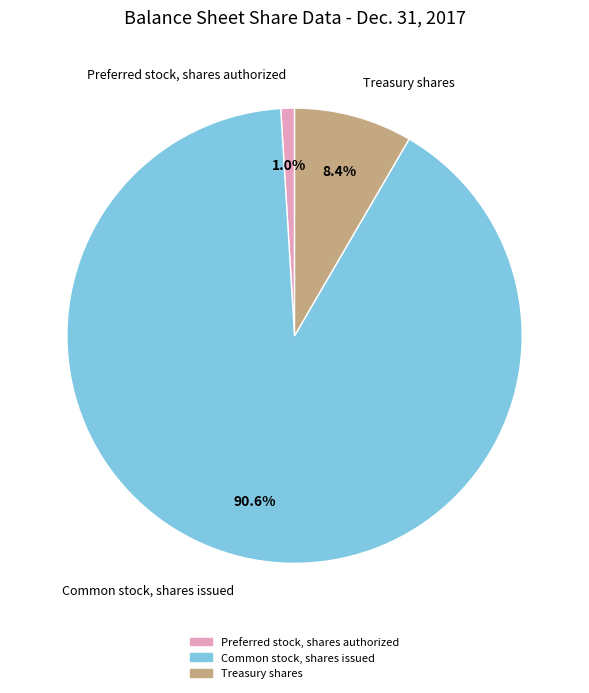

Which slice is the largest?

Common stock, shares issued